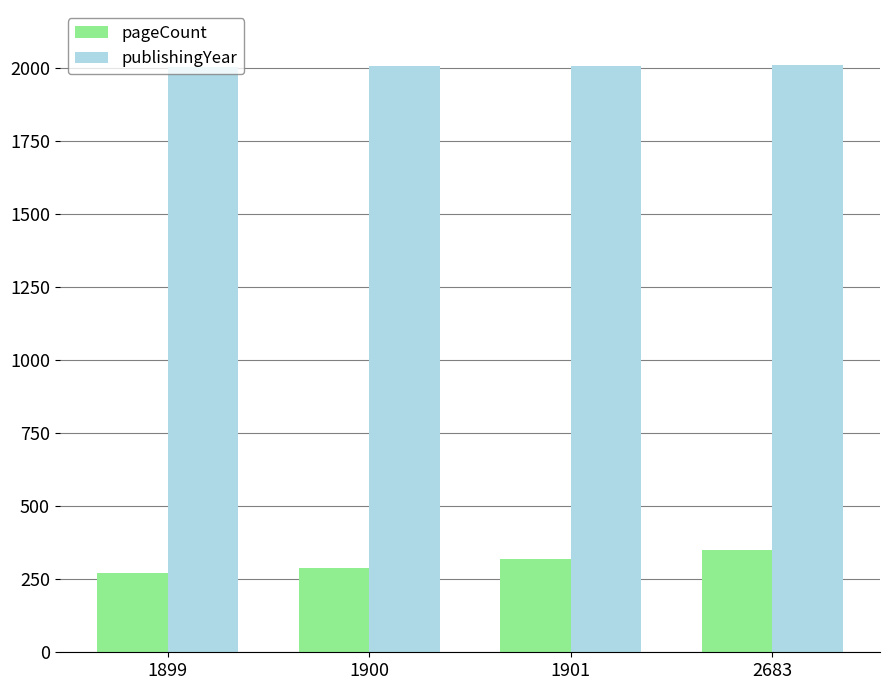

What is the total value across all series at 1901?

2329